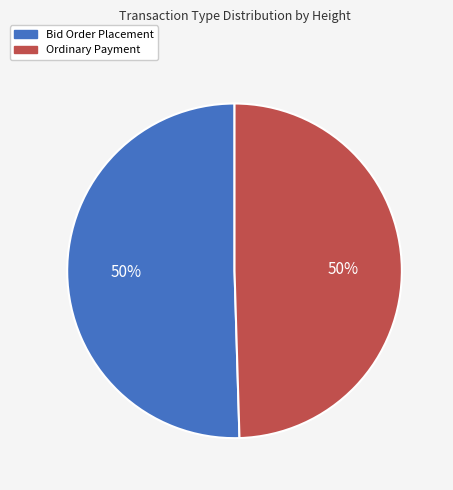

What is the ratio of the value at Bid Order Placement to the value at Ordinary Payment?

1.0